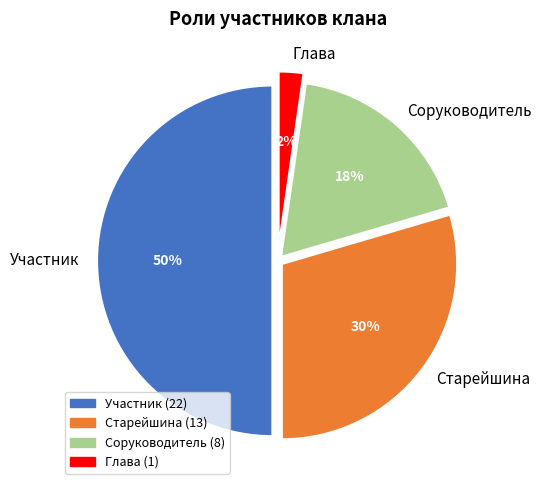

What is the smallest slice in the pie chart?

Глава